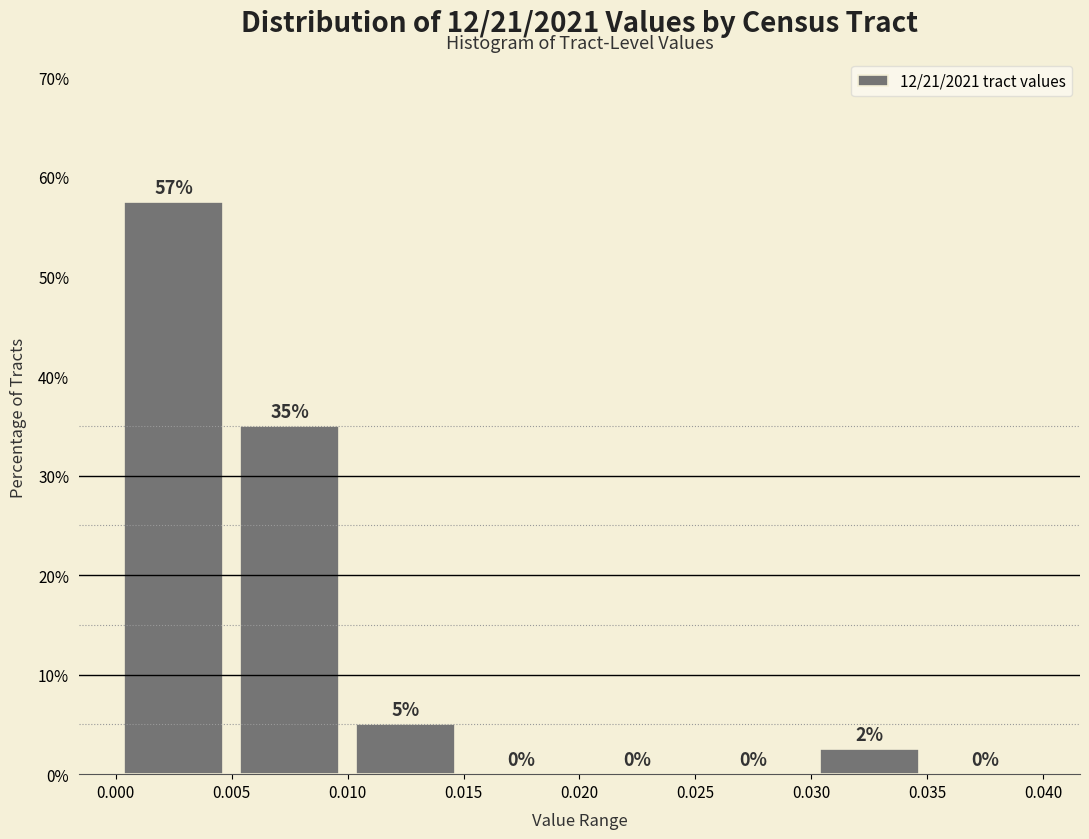

Over which range of the x-axis is the bar tallest?

0.000 to 0.005